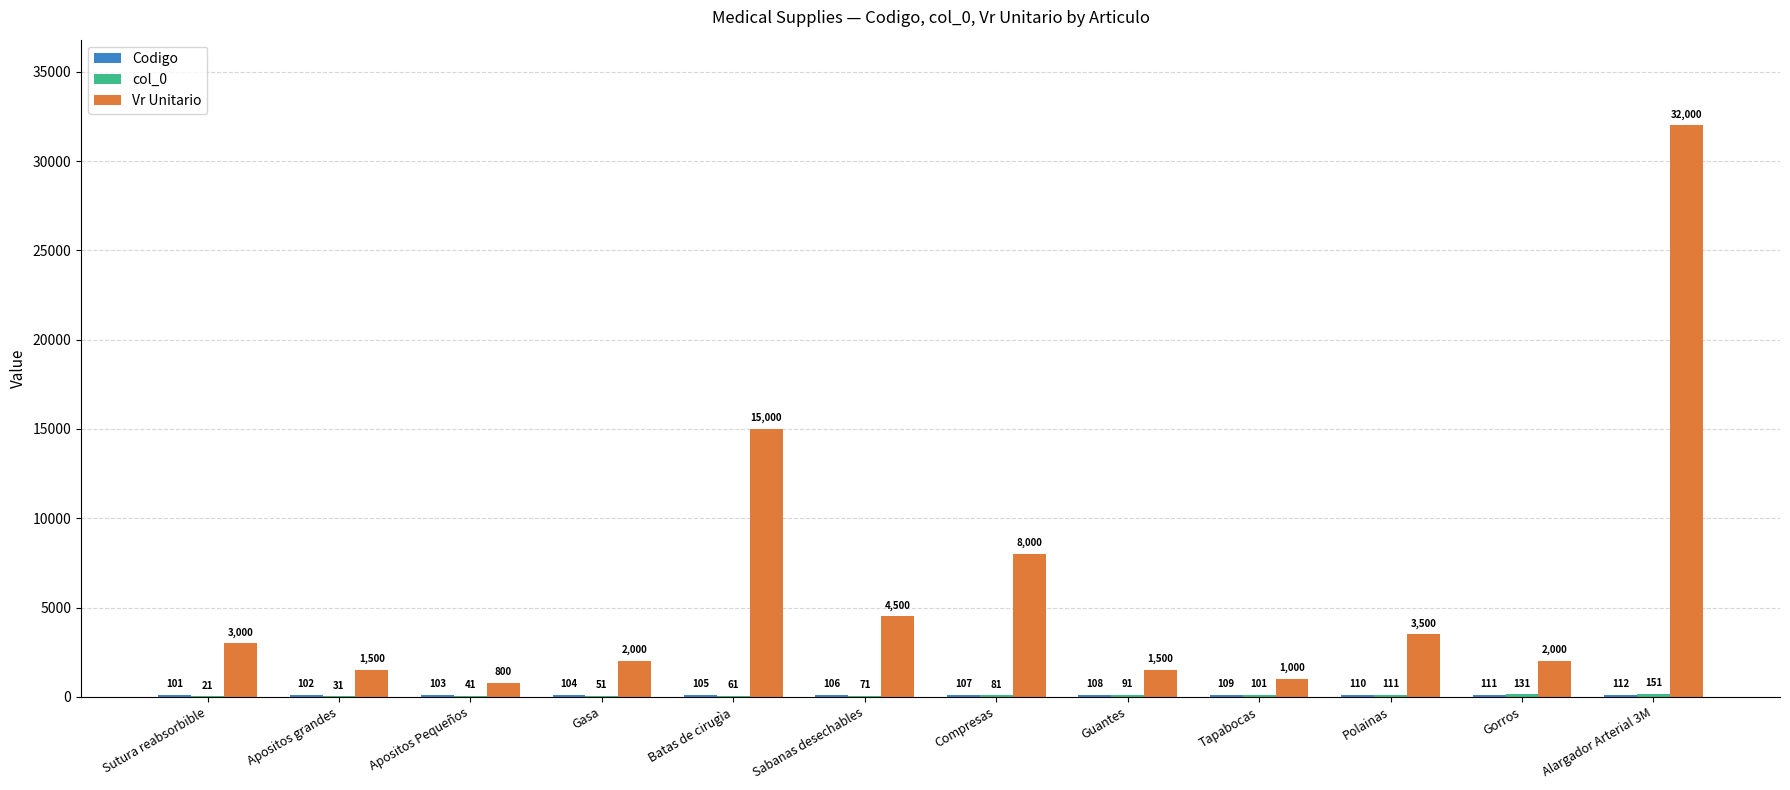

What is the maximum value for Vr Unitario?

32000